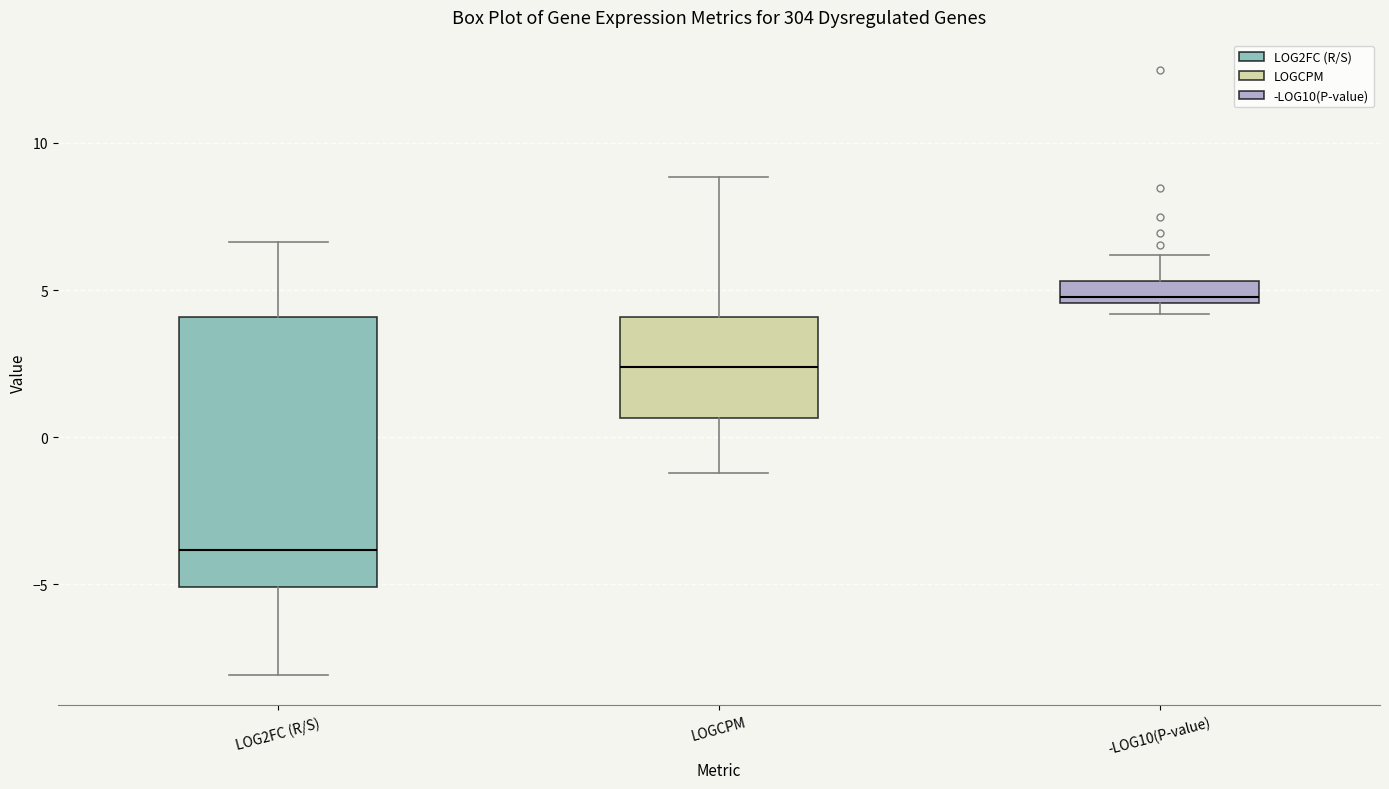

Where is the upper edge of the box for LOGCPM on the y-axis? The values are not printed on the chart, so give them approximately, as read against the axis.

4.0